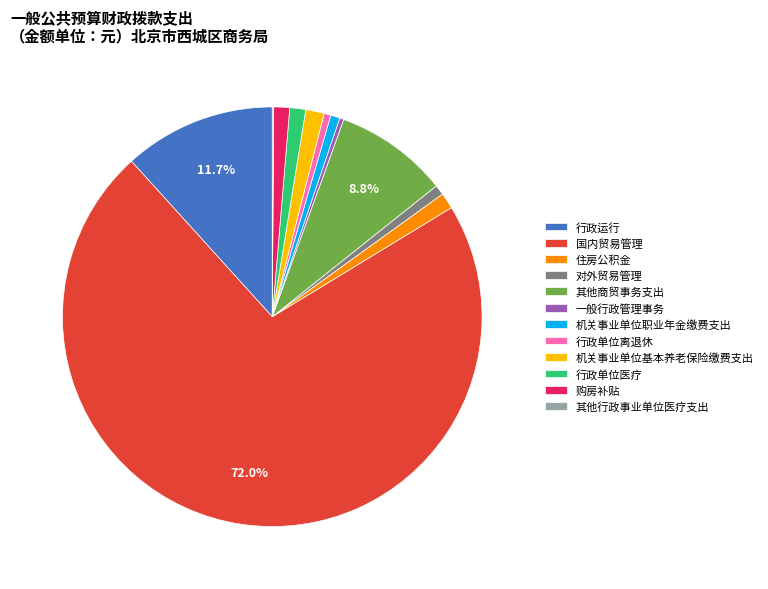

Does any single category account for the majority?

Yes